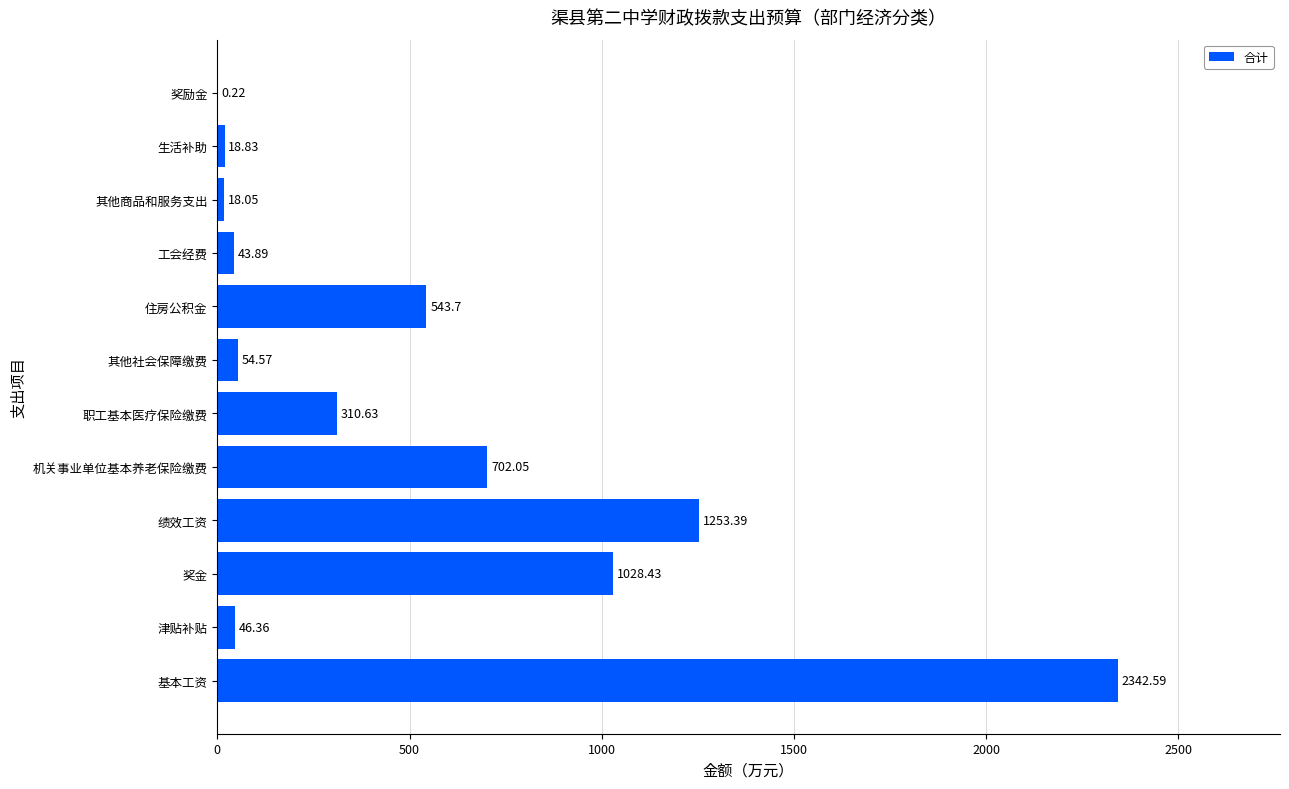

Which category has the highest value across all series?

基本工资